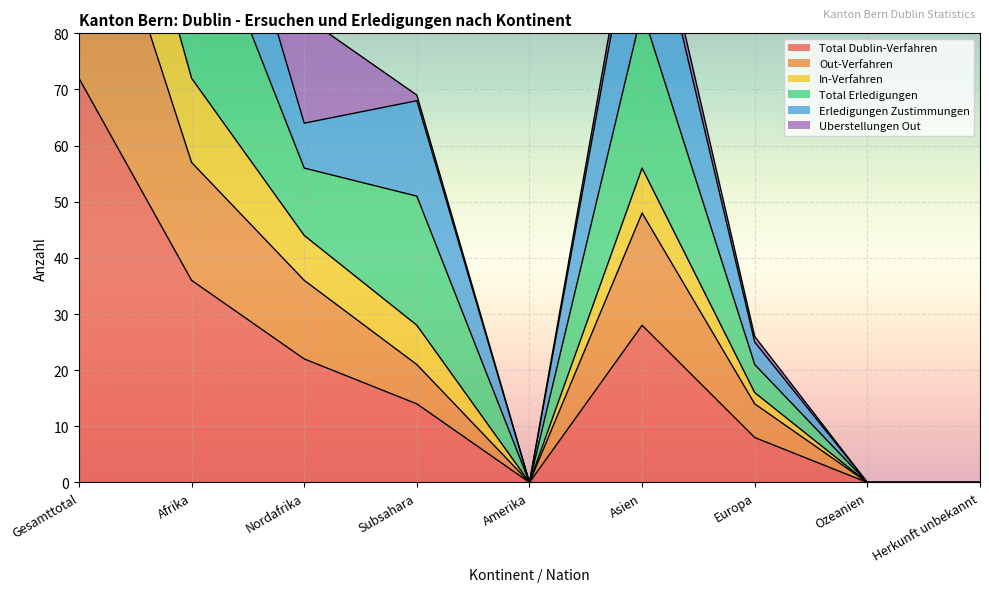

True or false: Total Erledigungen and Out-Verfahren cross at least once.

False